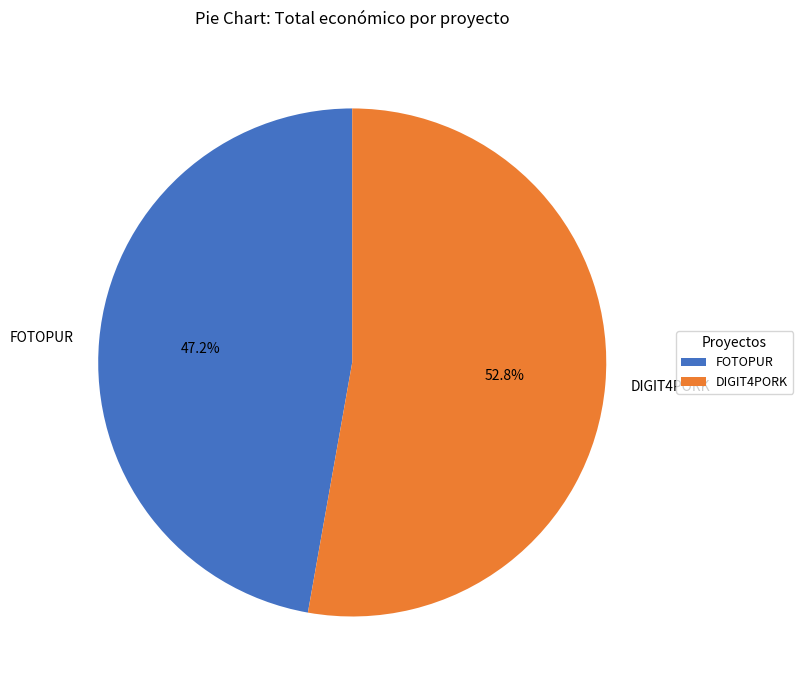

Which has a higher value, FOTOPUR or DIGIT4PORK?

DIGIT4PORK